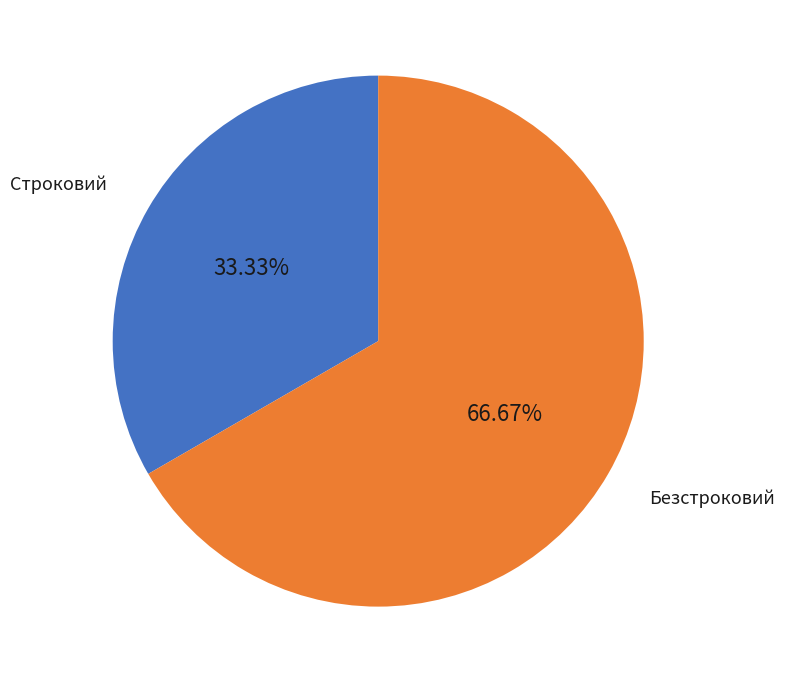

Does Безстроковий represent more than half of the total?

Yes